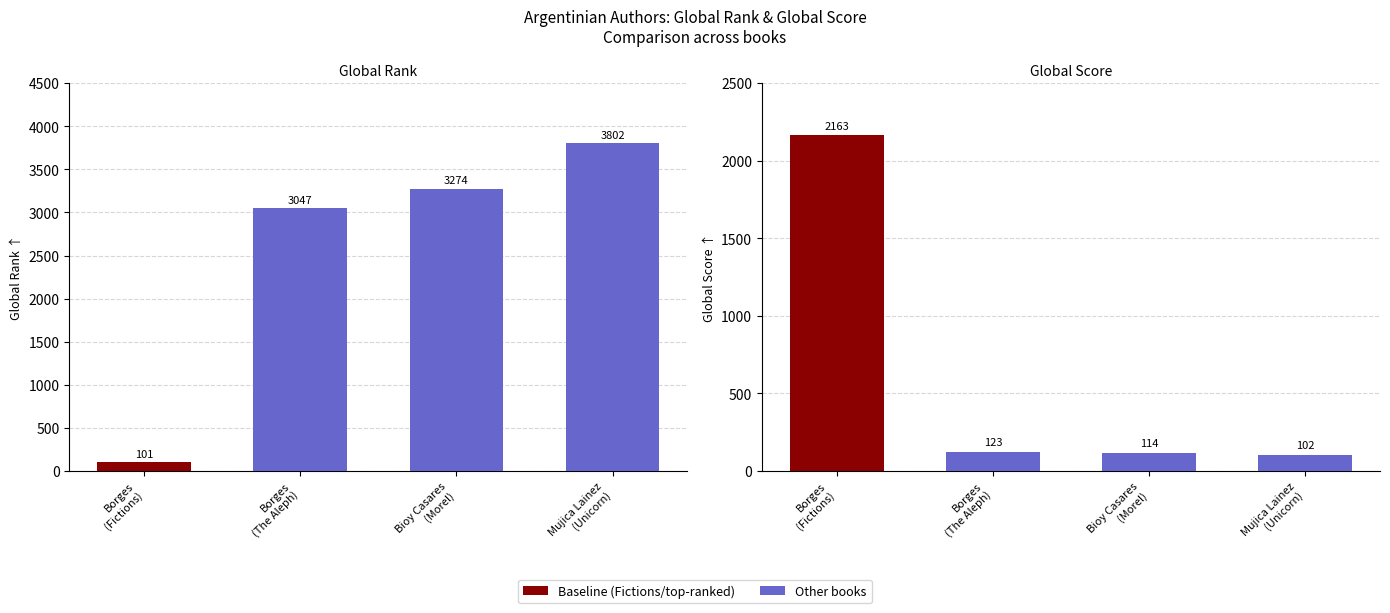

Count the number of categories in the chart.

4